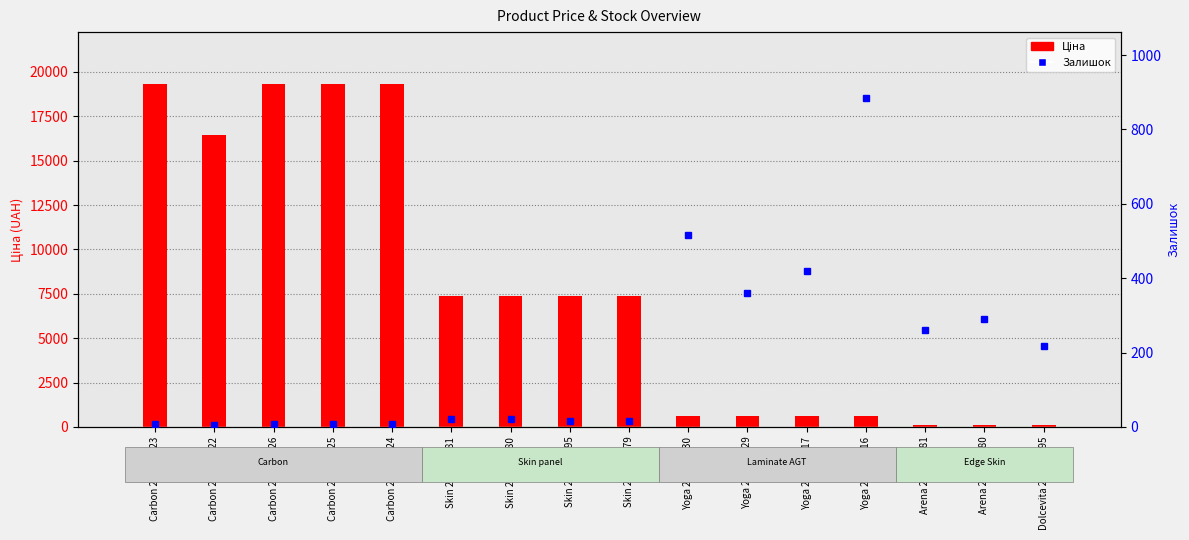

Does the chart contain stacked bars?

No